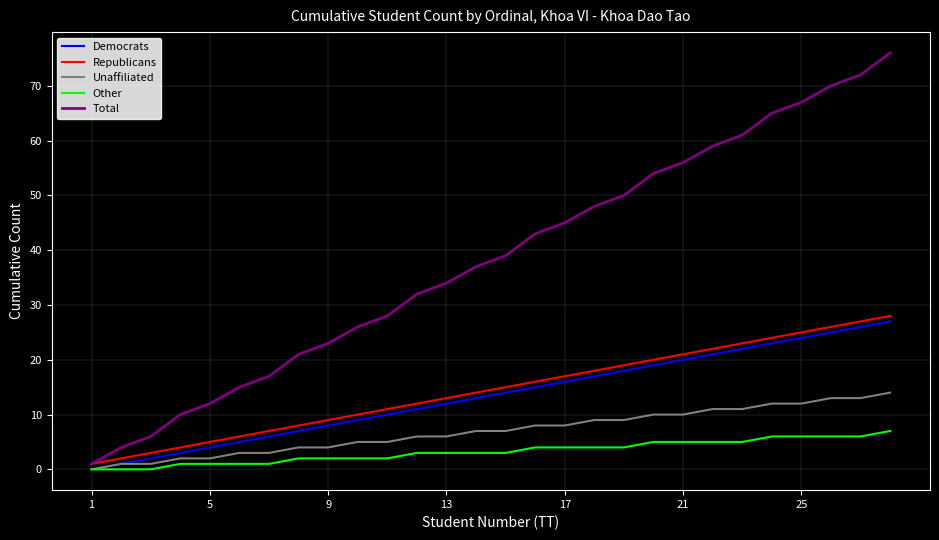

What is the maximum value shown in the chart?

76